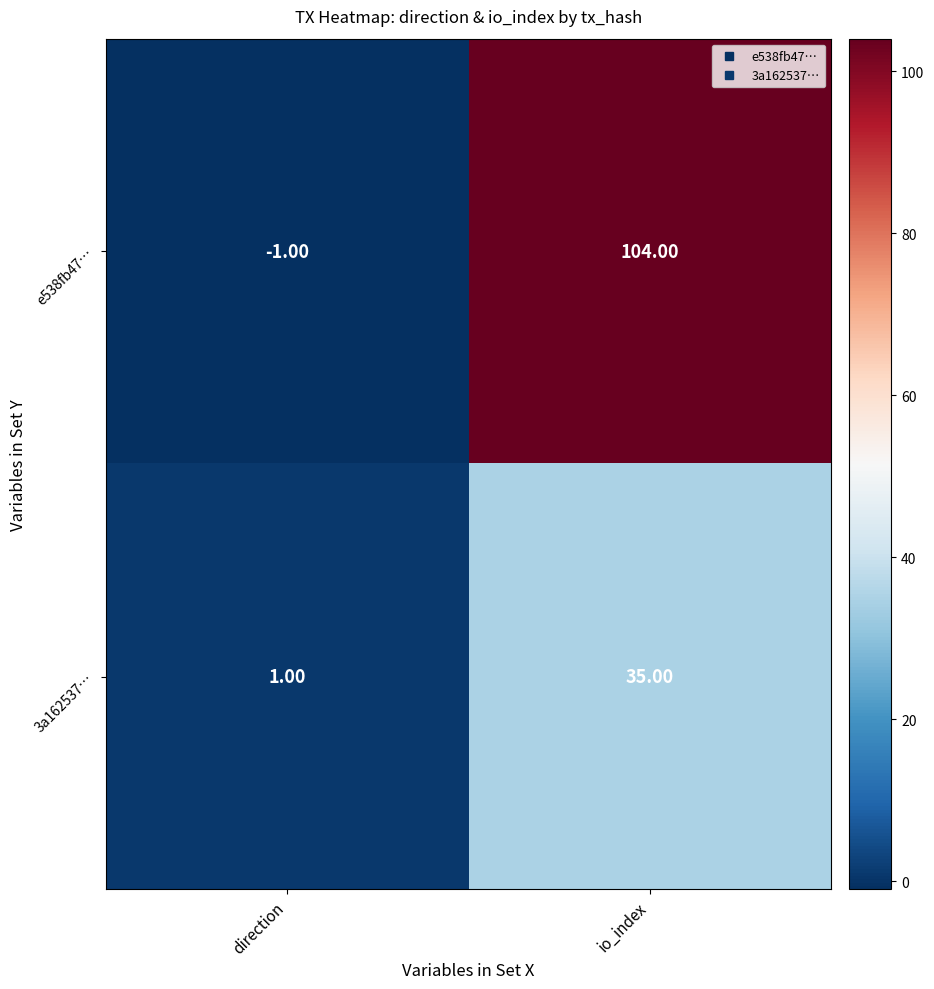

At which label is e538fb47… closest to 51?

direction